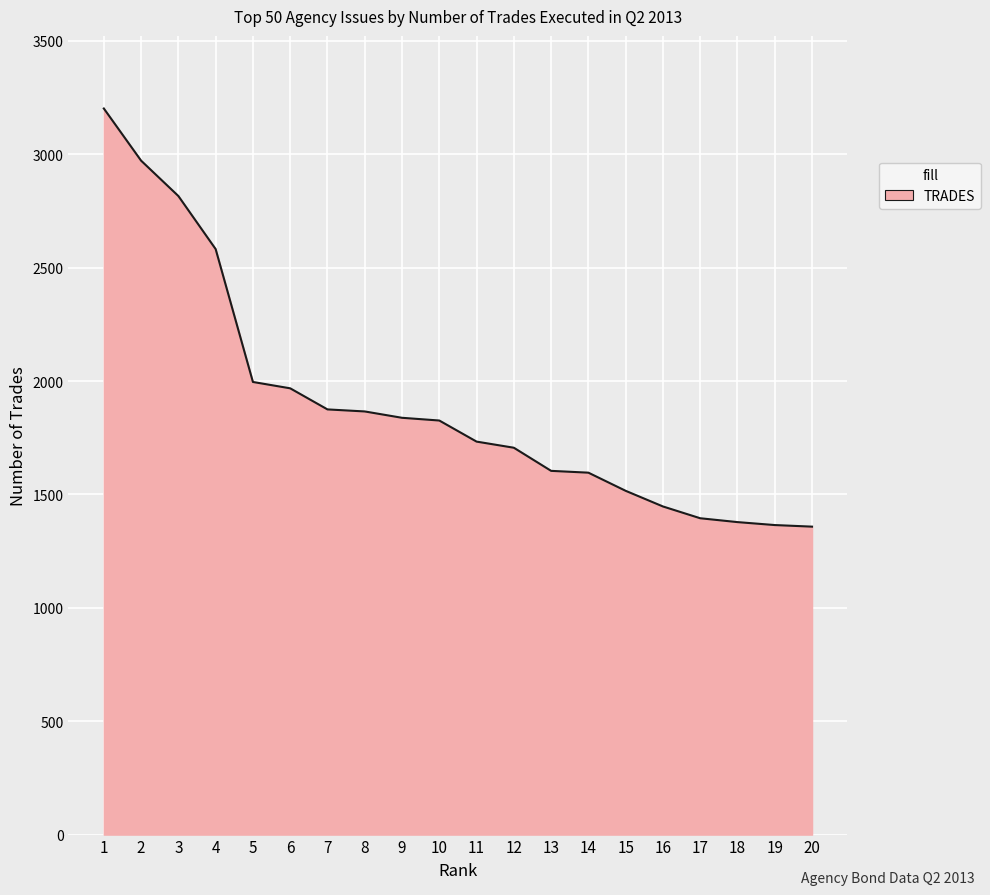

What is the difference between the maximum and minimum values?

1844